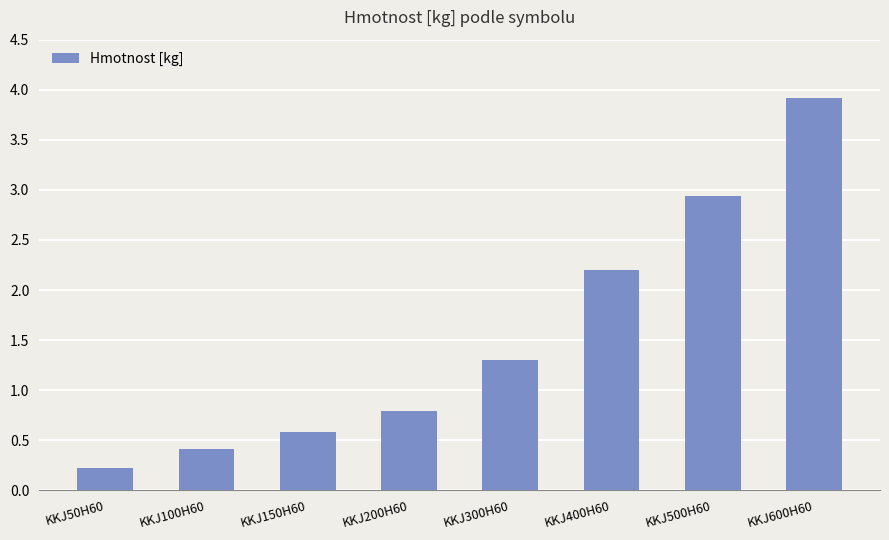

At which category does the chart reach its minimum across all series?

KKJ50H60